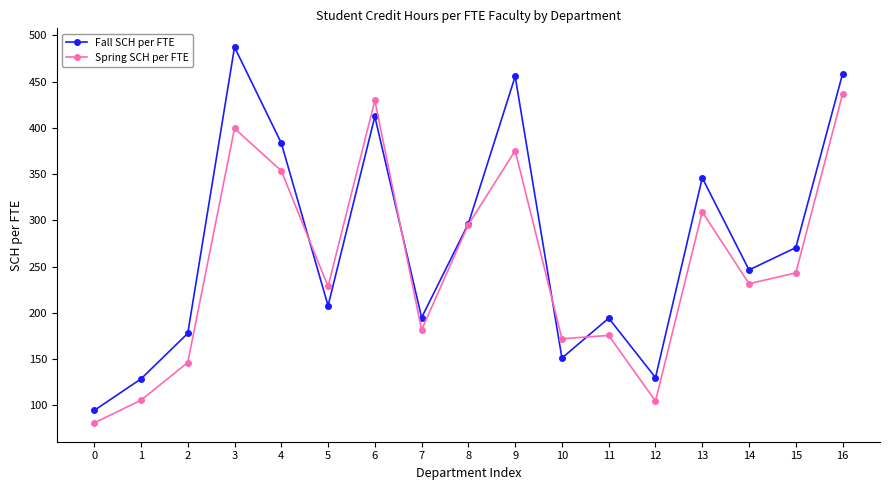

What is the maximum value shown in the chart?

487.2